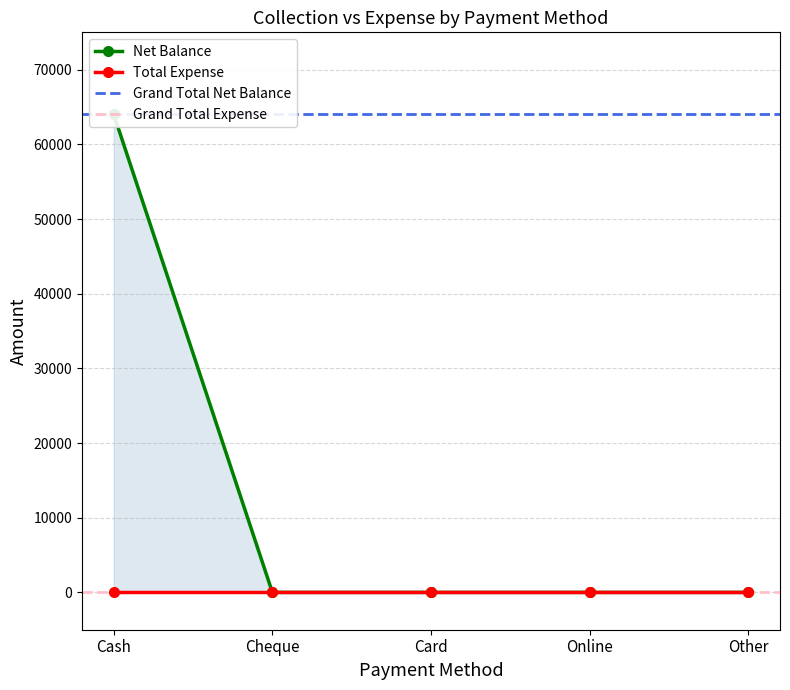

The value at Online is 41591. True or false?

False